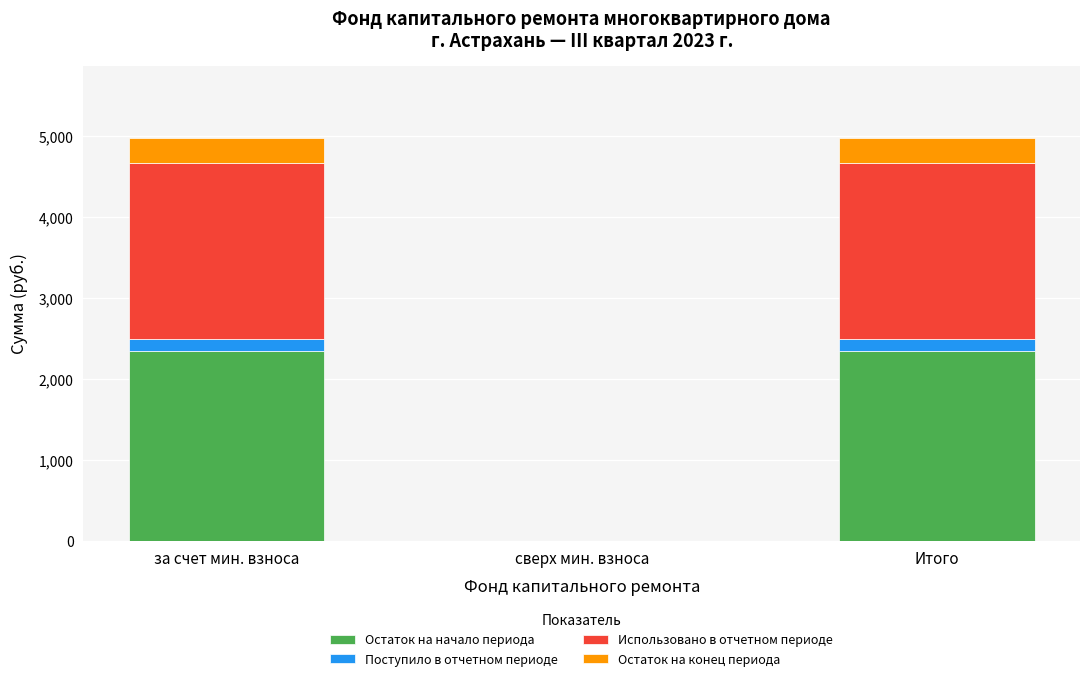

Reading left to right, list the values for the Остаток на начало периода series.

за счет мин. взноса=2341.4	сверх мин. взноса=0.0	Итого=2341.4